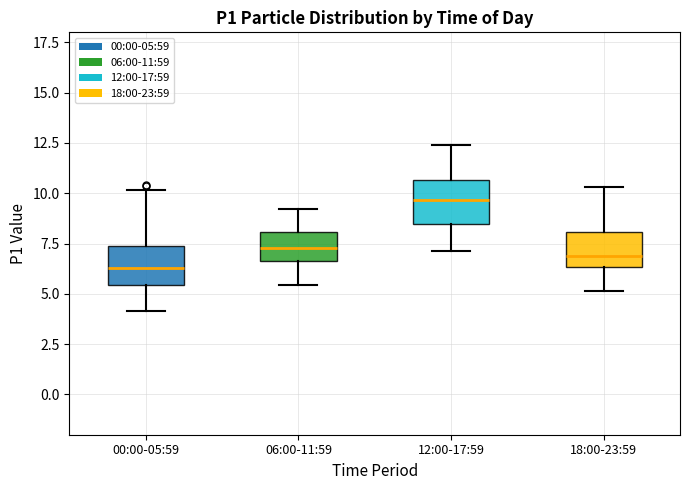

Reading left to right, read every box against the y-axis: the position of its median line, the range the box covers, and the ends of its whiskers. The values are not printed on the chart, so give them approximately, as read against the axis.

00:00-05:59: median 6.5, box 5.5 to 7.5, whiskers 4.0 to 10.0
06:00-11:59: median 7.5, box 6.5 to 8.0, whiskers 5.5 to 9.0
12:00-17:59: median 9.5, box 8.5 to 10.5, whiskers 7.0 to 12.5
18:00-23:59: median 7.0, box 6.5 to 8.0, whiskers 5.0 to 10.5